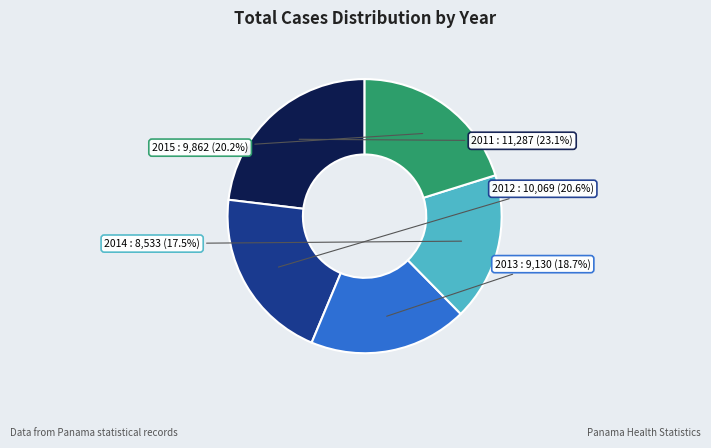

Is there any slice that represents more than half of the pie?

No